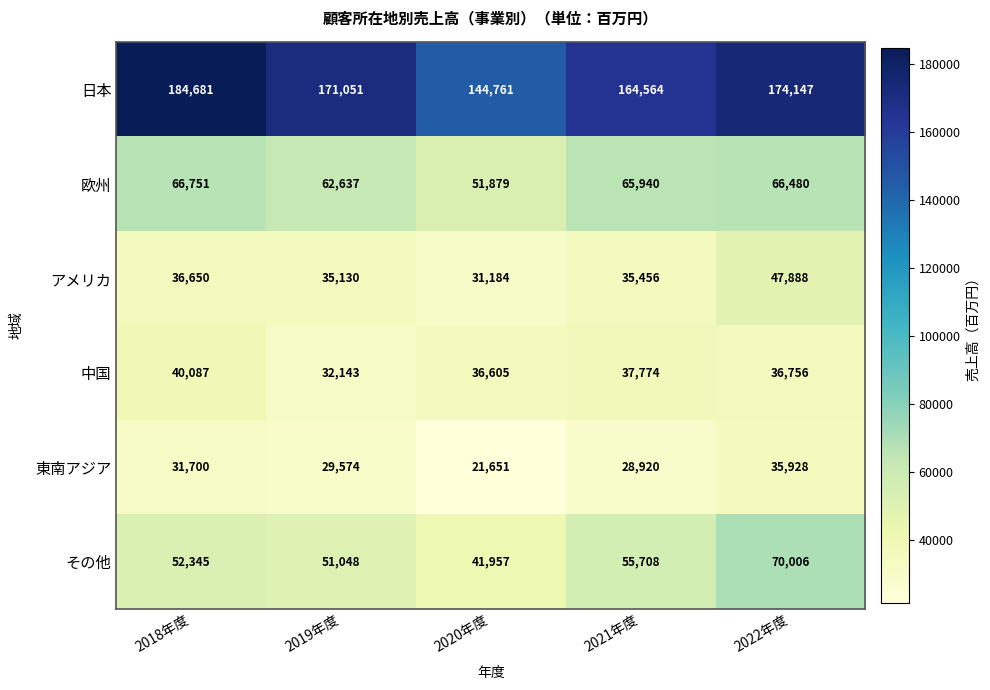

Reading left to right, extract all data points from this chart.

日本: 2018年度=184681	2019年度=171051	2020年度=144761	2021年度=164564	2022年度=174147
欧州: 2018年度=66751	2019年度=62637	2020年度=51879	2021年度=65940	2022年度=66480
アメリカ: 2018年度=36650	2019年度=35130	2020年度=31184	2021年度=35456	2022年度=47888
中国: 2018年度=40087	2019年度=32143	2020年度=36605	2021年度=37774	2022年度=36756
東南アジア: 2018年度=31700	2019年度=29574	2020年度=21651	2021年度=28920	2022年度=35928
その他: 2018年度=52345	2019年度=51048	2020年度=41957	2021年度=55708	2022年度=70006